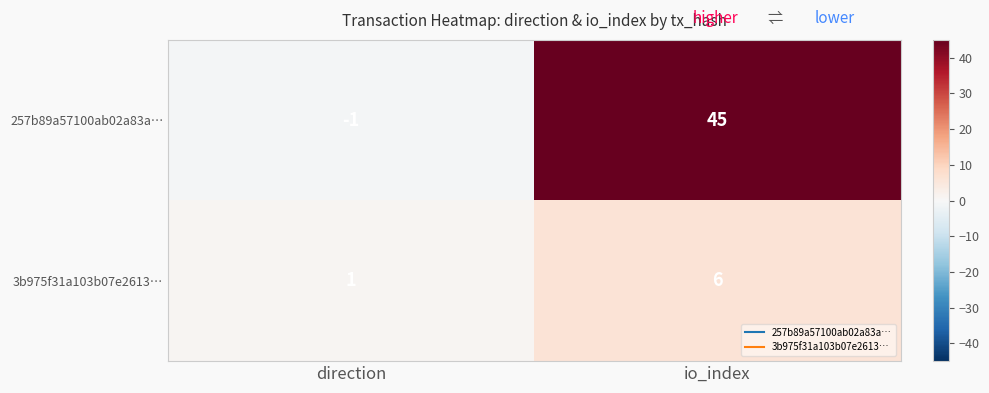

What is the difference between the 257b89a57100ab02a83a… values at io_index and direction?

46